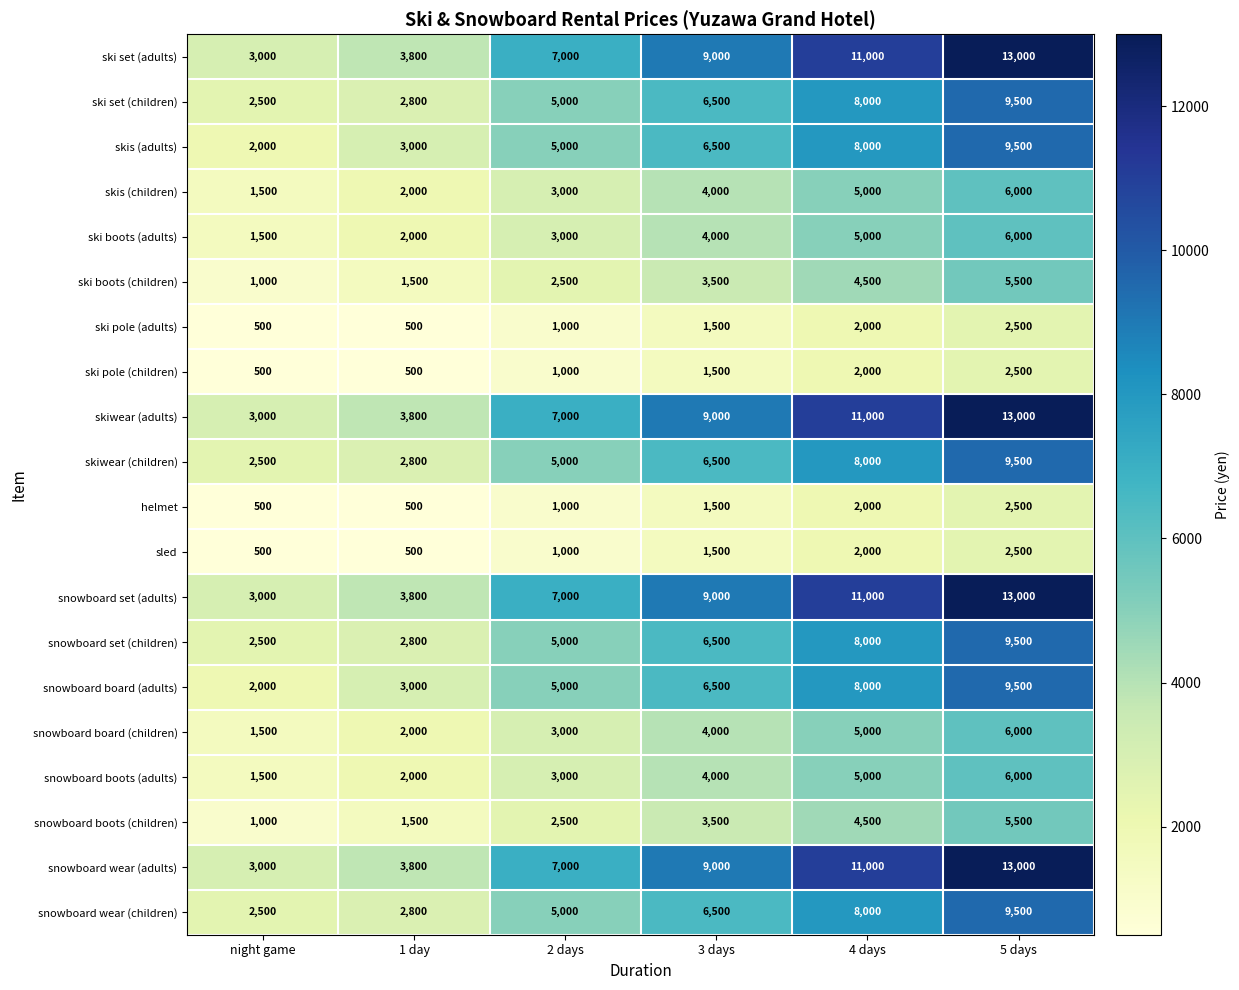

At which category is the sum across all series the highest?

5 days